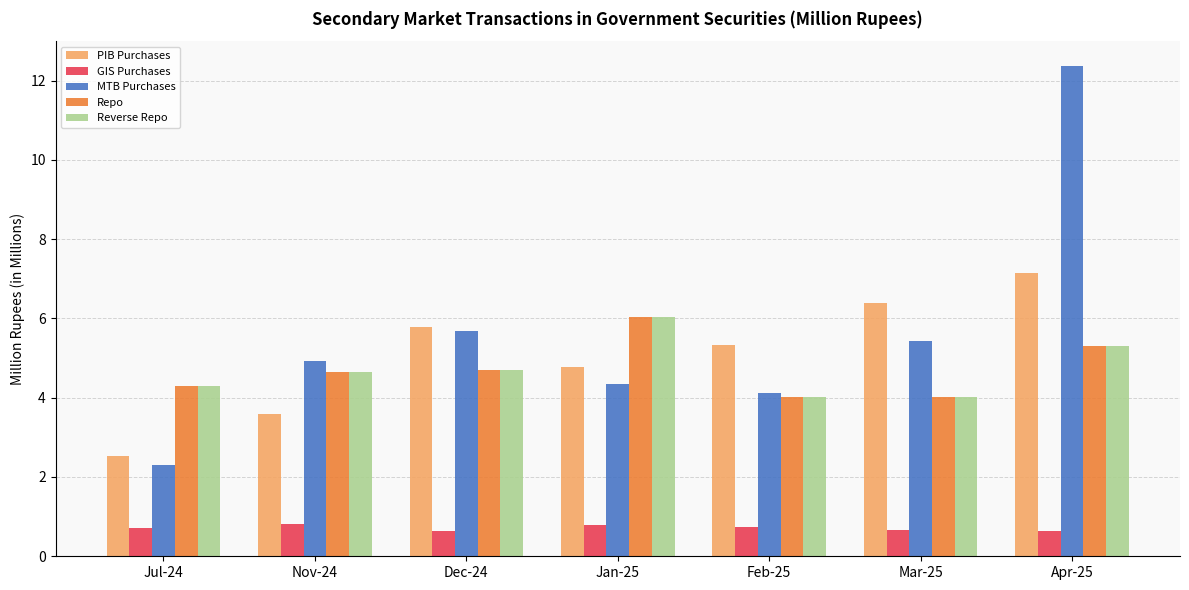

The value of GIS Purchases at Mar-25 is 0.7. True or false?

True